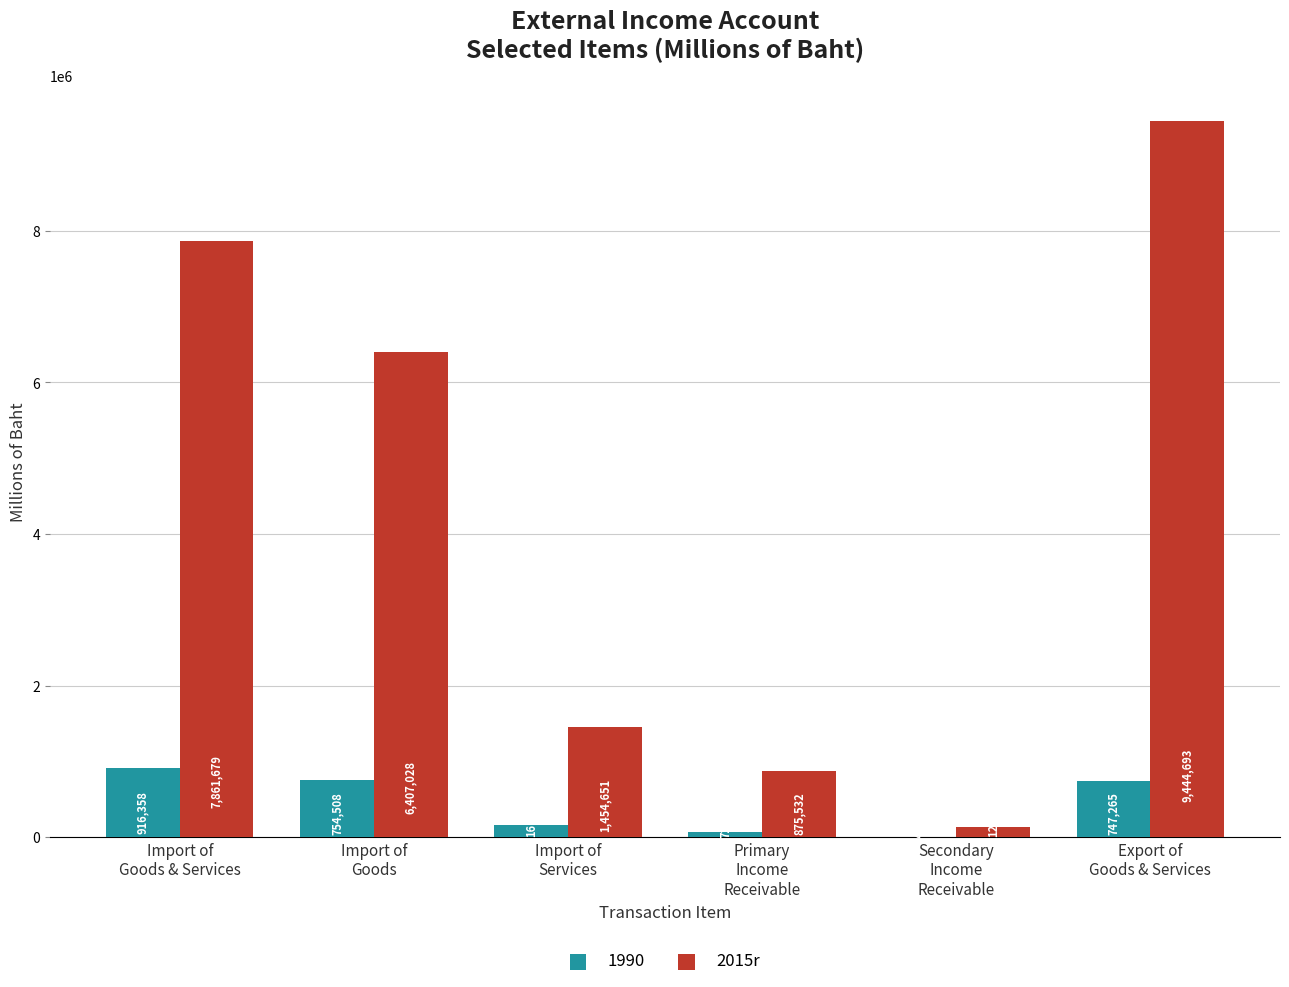

Does the chart contain stacked bars?

No